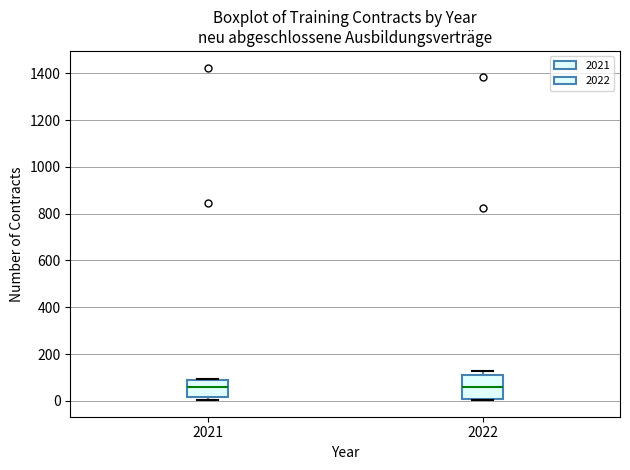

Comparing the boxes themselves (not the whiskers), which one is the tallest?

2022